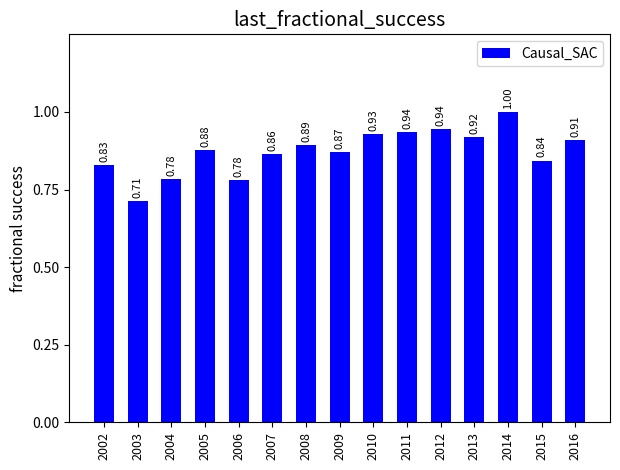

Count the values in the range 0 to 1.

15